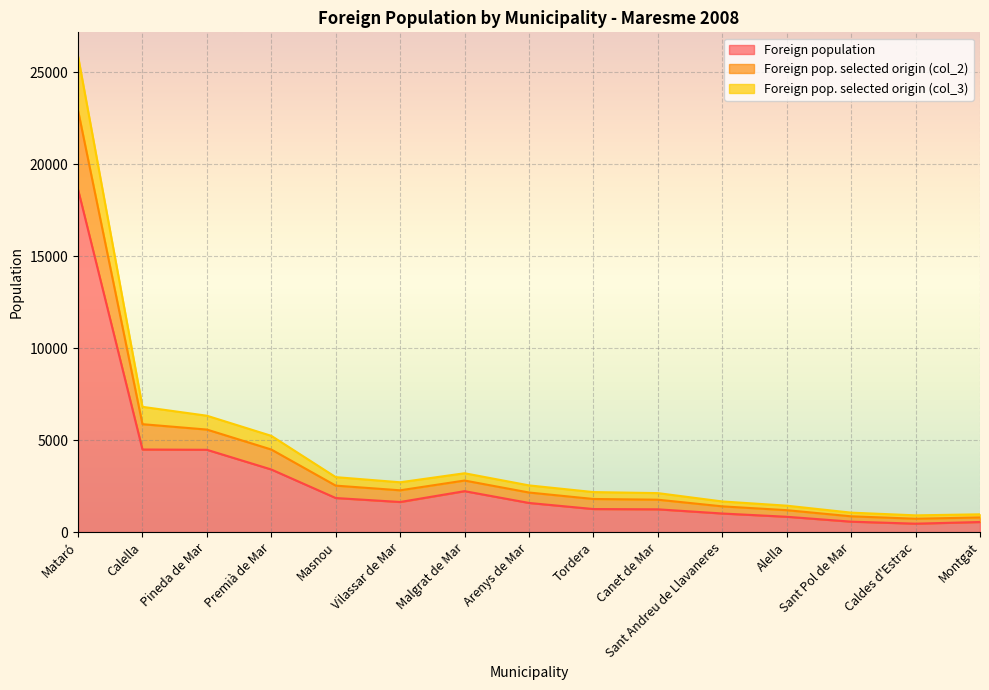

Count the number of data series in this chart.

3